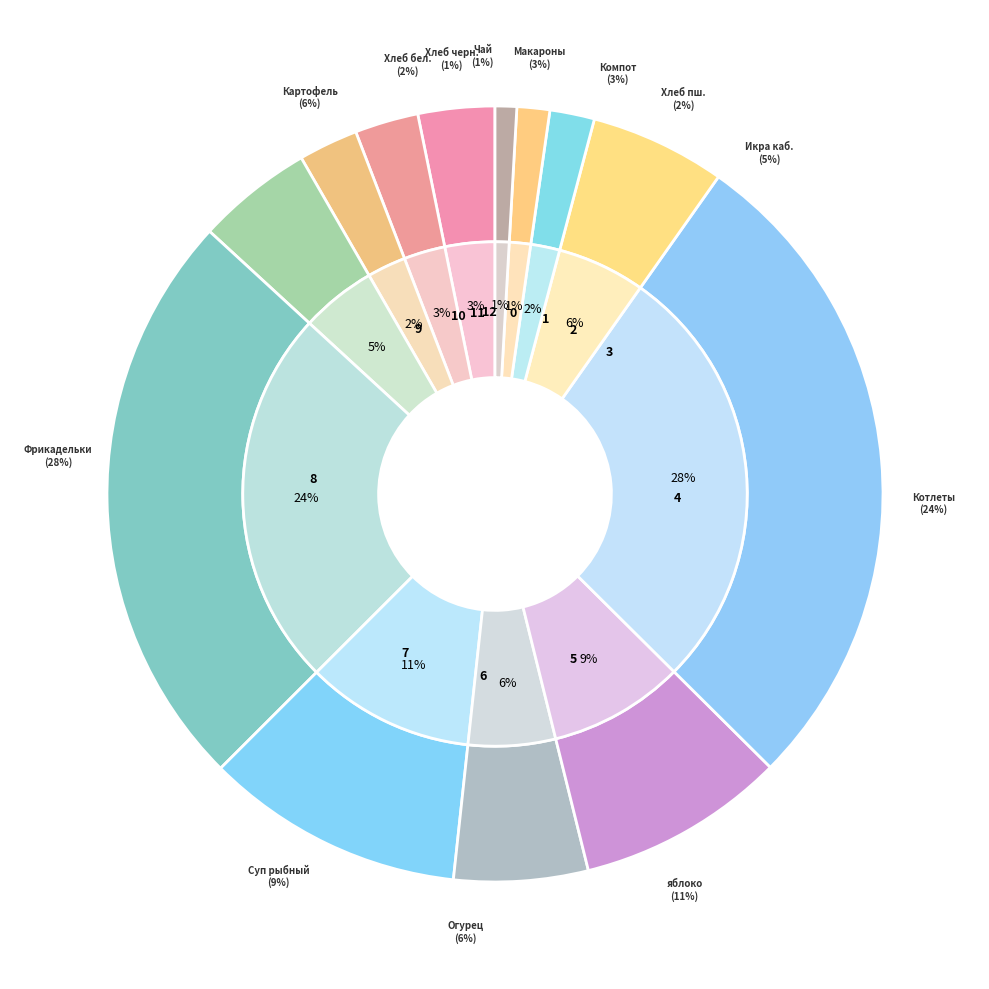

What percentage do ХЛЕБ ПШЕНИЧНЫЙ and Котлеты рубленные из птицы together represent?

26.2%